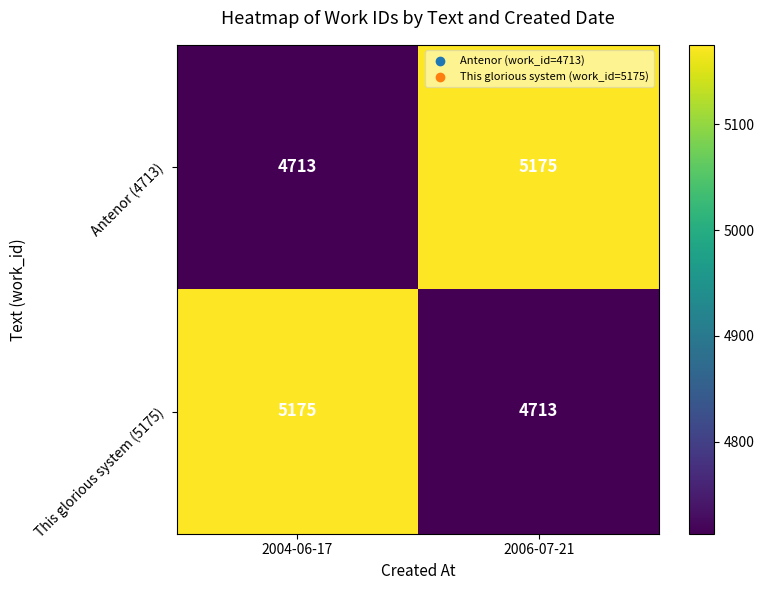

The This glorious system (5175) series shows 1549 at 2006-07-21. True or false?

False